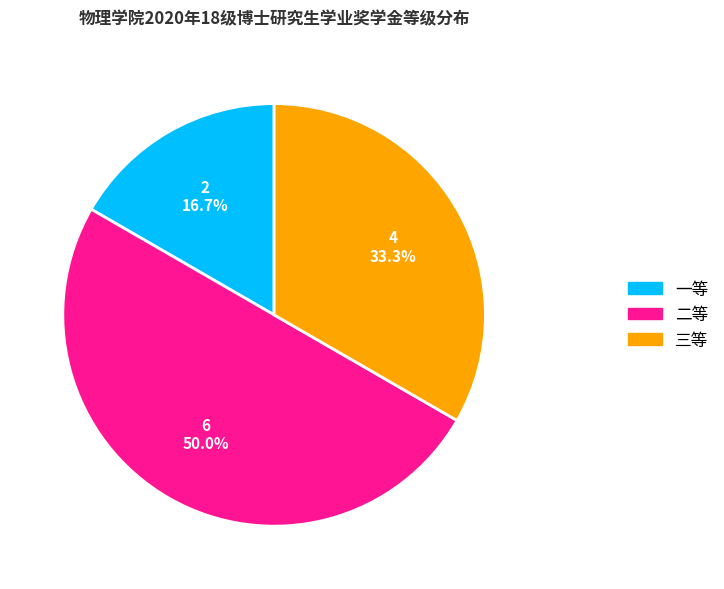

Between 二等 and 一等, which is larger?

二等